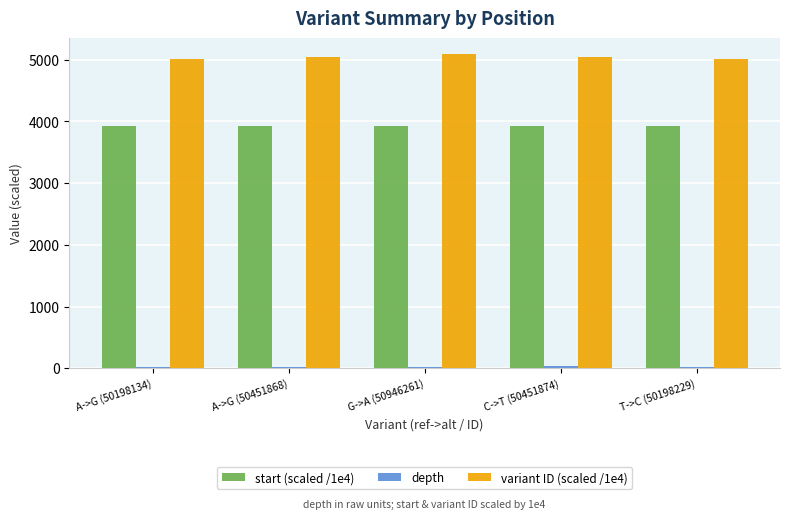

True or false: variant ID (scaled /1e4) has a value of 2879.5 at C->T (50451874).

False